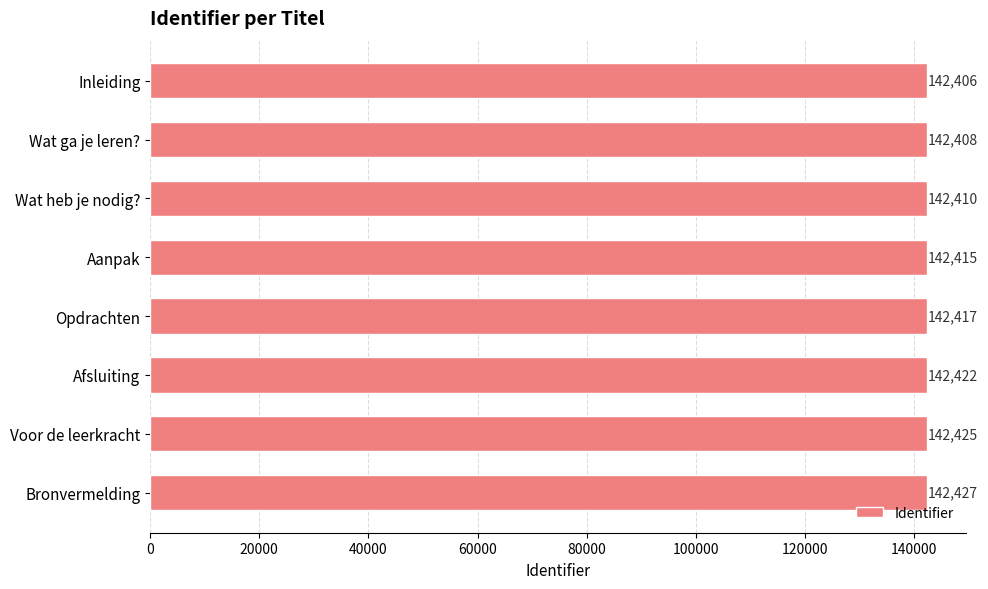

What is the sum of all values?

1139330